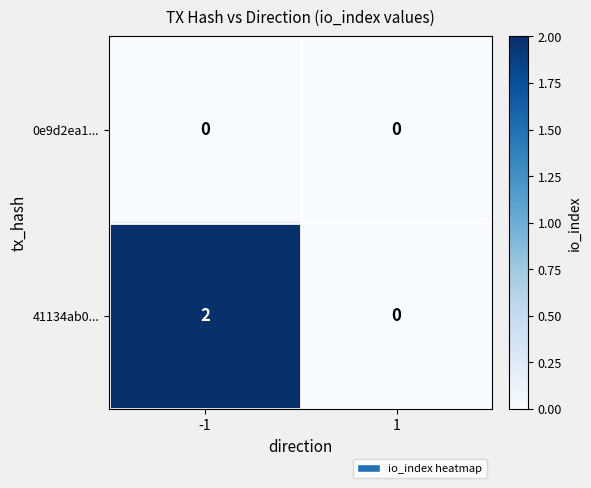

Reading left to right, transcribe all the data shown in this chart.

0e9d2ea1...: 0	0
41134ab0...: 2	0